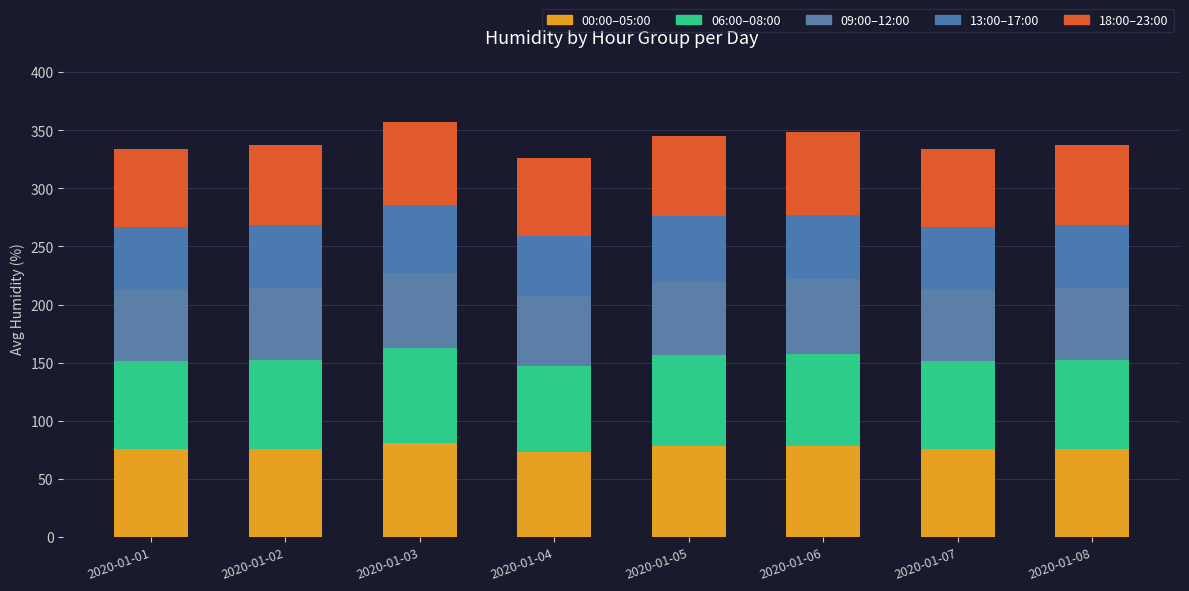

What is the difference between the maximum and minimum values in the 00:00–05:00 series?

8.0